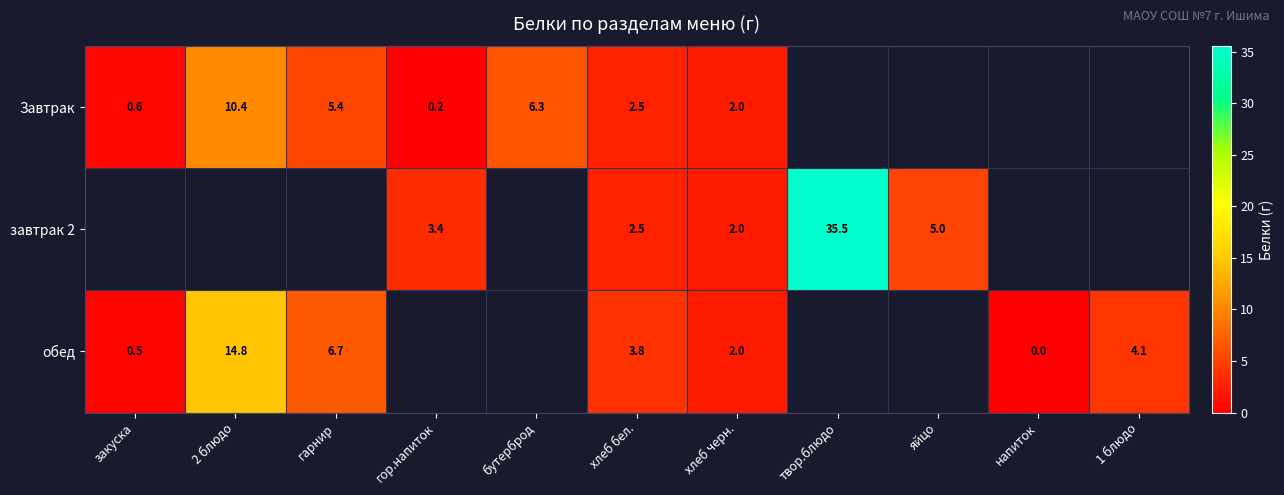

The завтрак 2 series shows 54.0 at твор.блюдо. True or false?

False